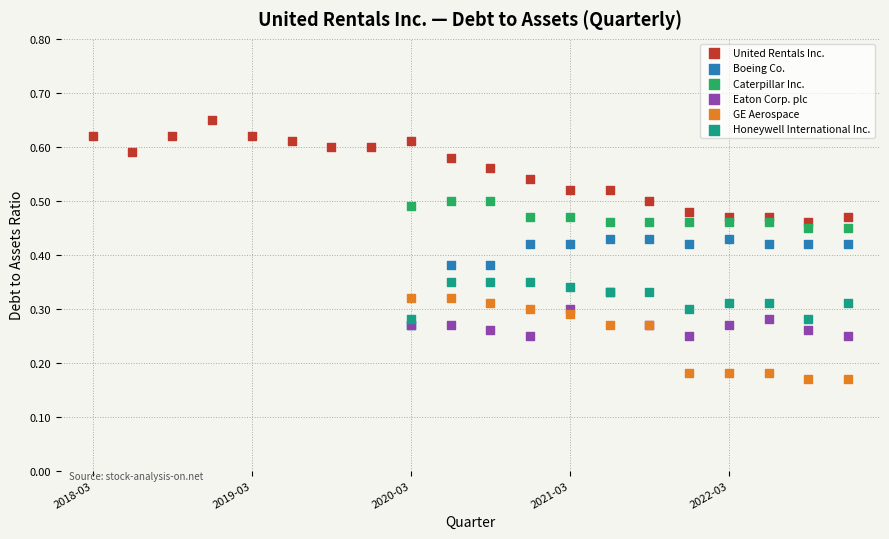

Which series contains the lowest Y value?

GE Aerospace